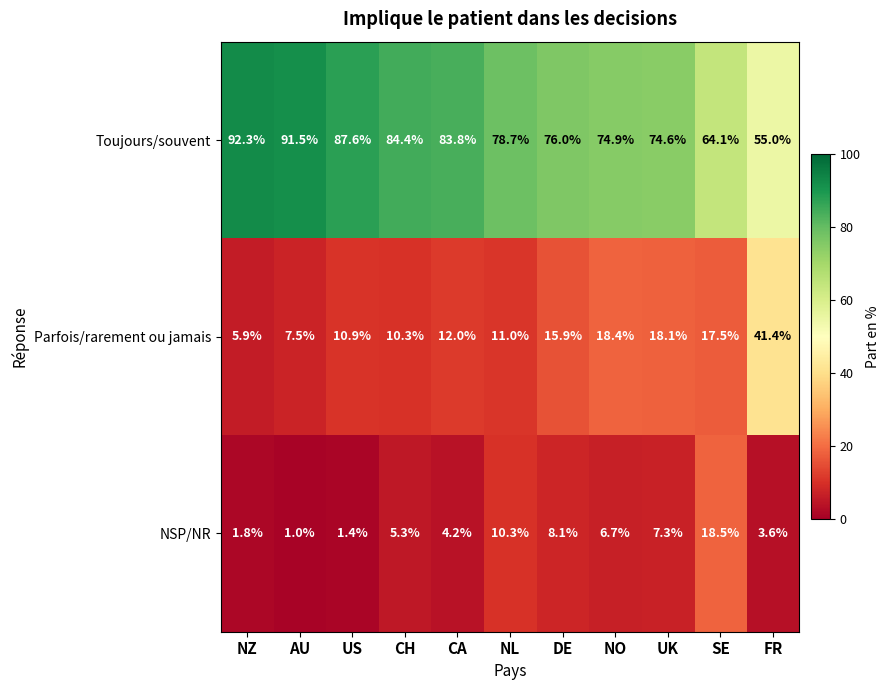

What is the minimum value for NSP/NR?

1.0